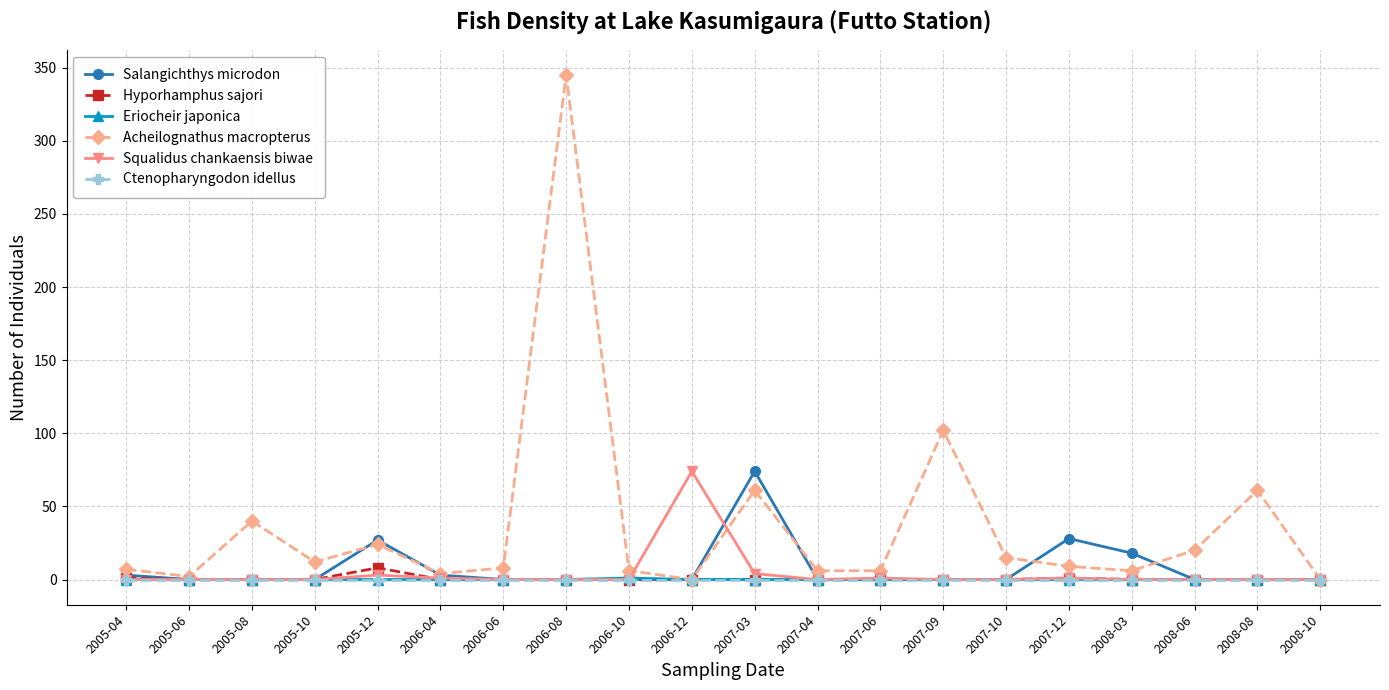

What is the label of the 12th point from the right?

2006-10